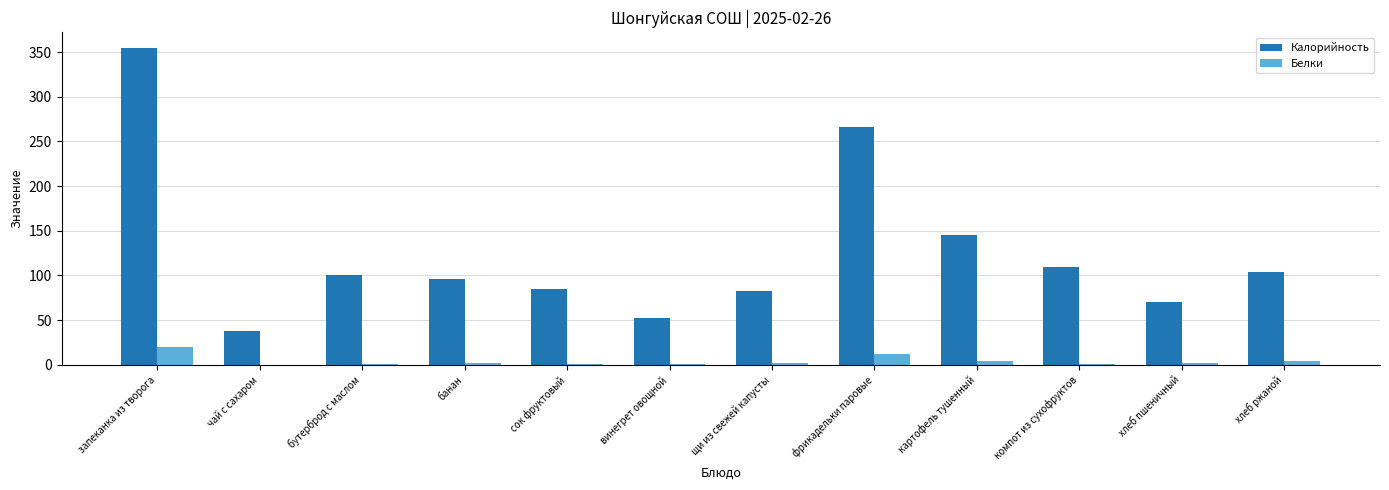

Read the Белки value at хлеб пшеничный.

2.3